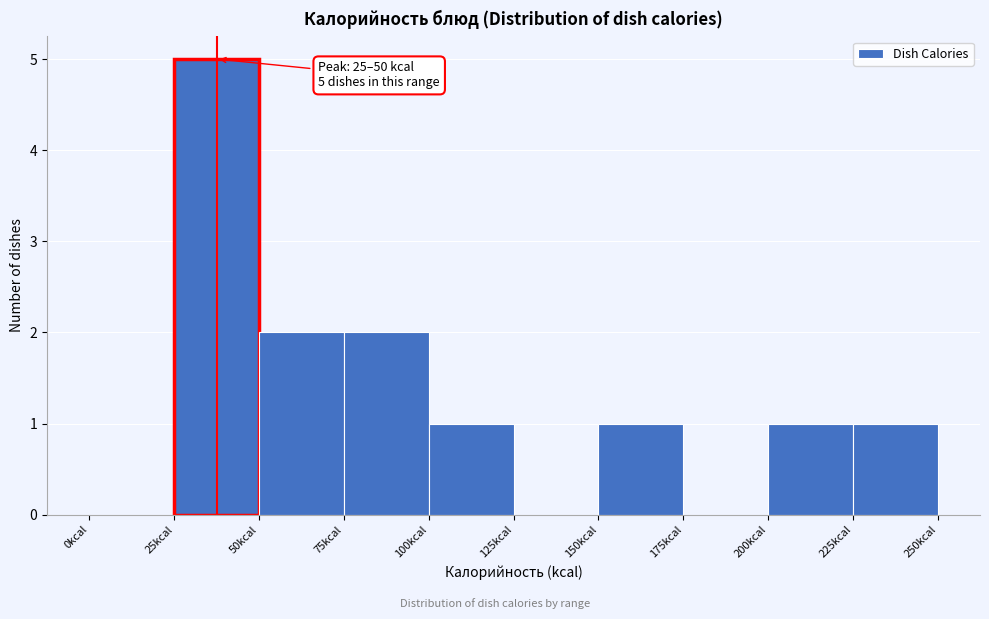

Which range on the x-axis has the tallest bar?

25 to 50